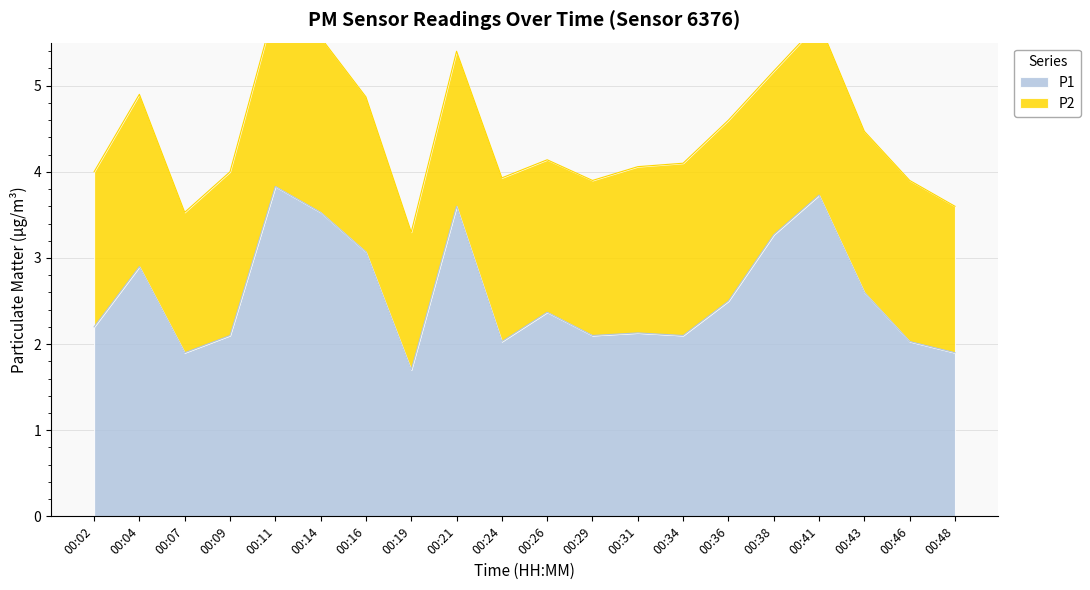

The value at 00:04 is 4.0. True or false?

False